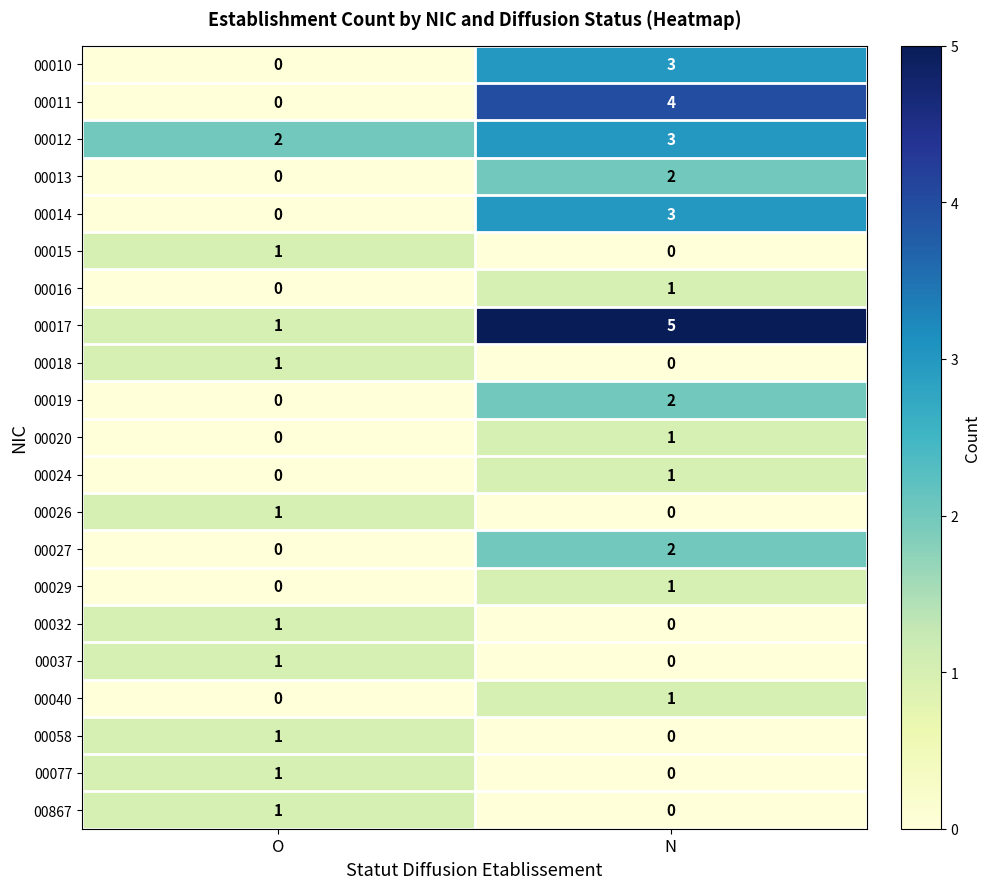

The 00012 series shows 2 at O. True or false?

True